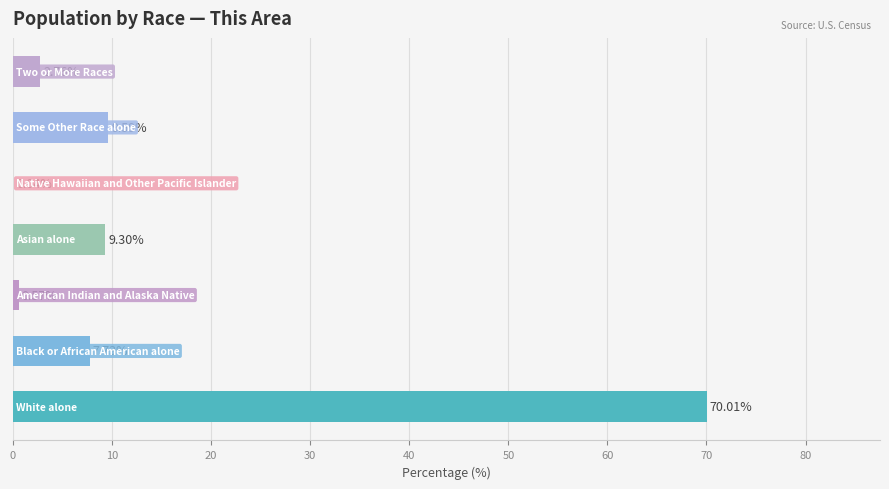

What is the sum of all values?

100.0